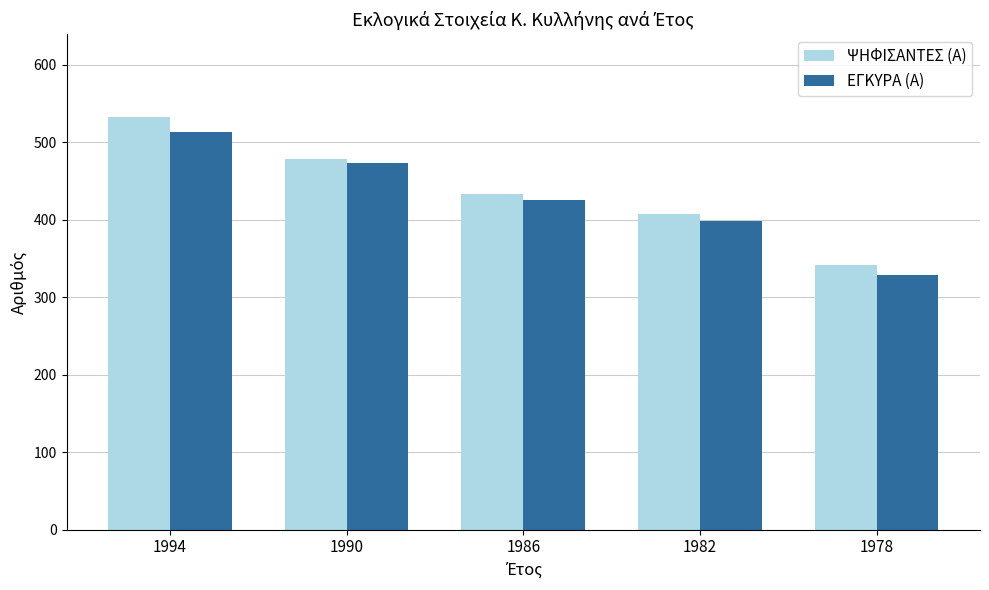

Is the value of ΨΗΦΙΣΑΝΤΕΣ (Α) at 1978 greater than the value of ΕΓΚΥΡΑ (Α) at 1978?

Yes